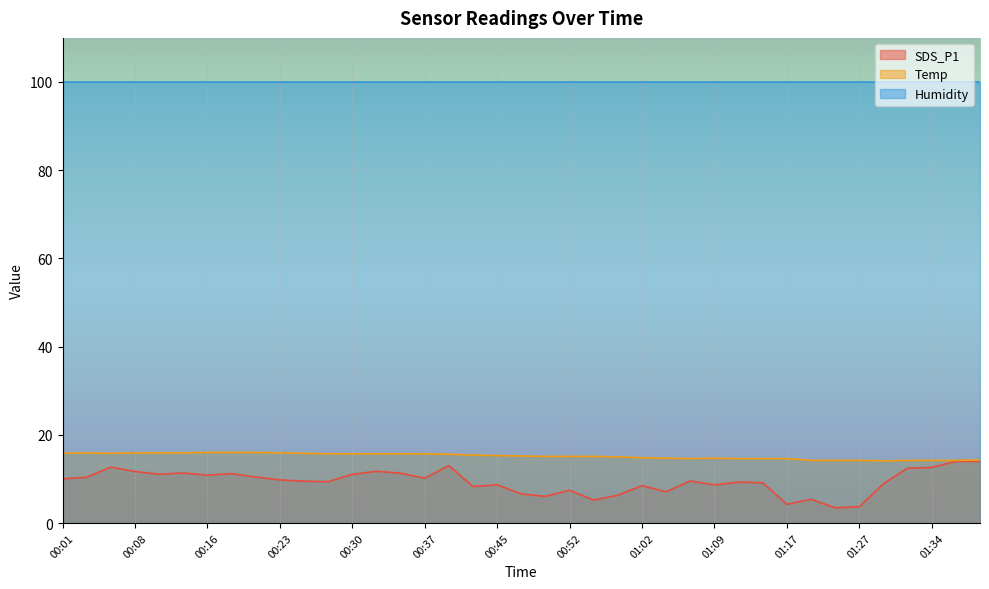

Which has a higher value, 00:06 or 00:52?

00:06